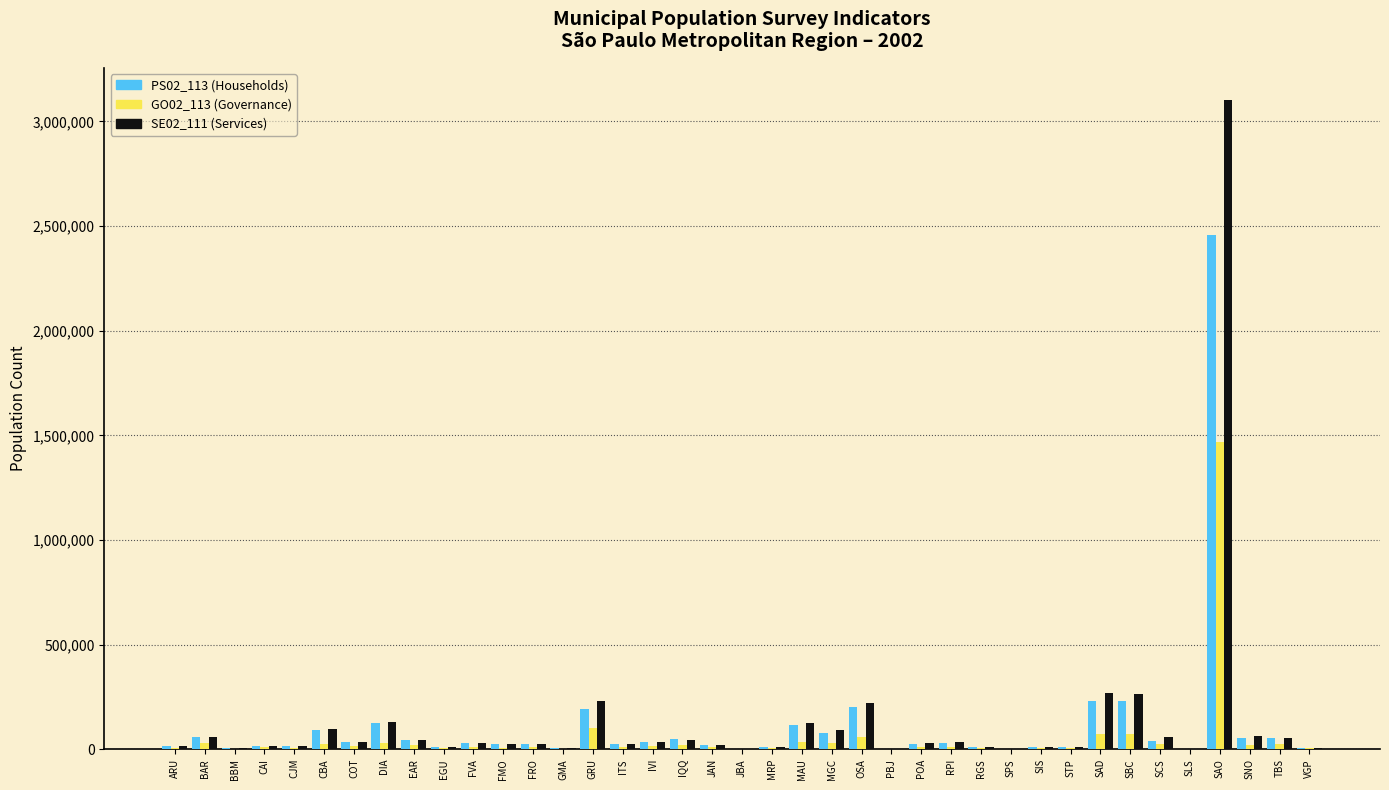

At which category is the sum across all series the highest?

SAO